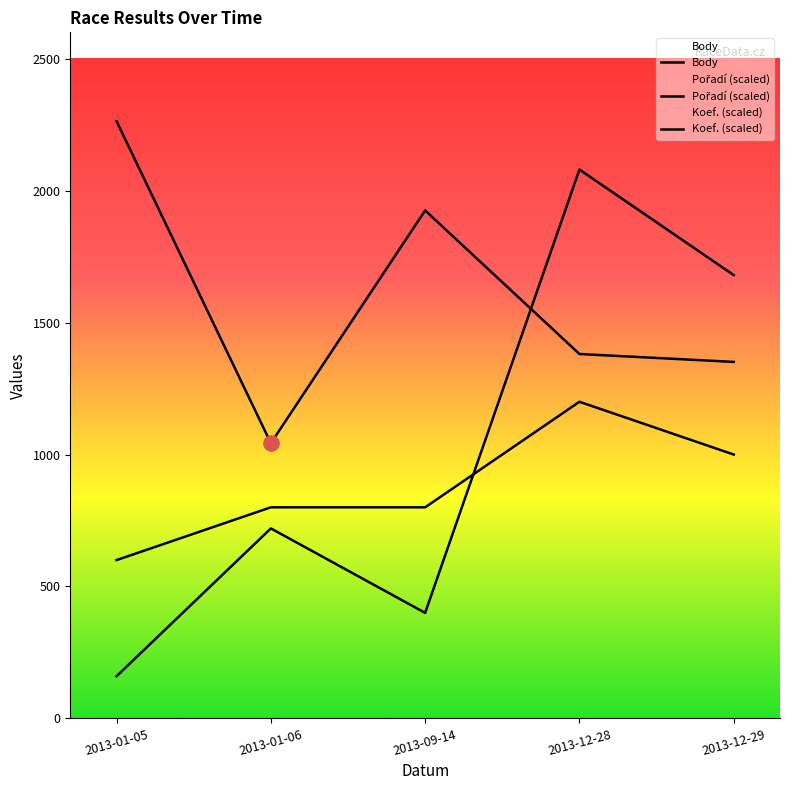

Which series has the widest spread of Y values?

Pořadí